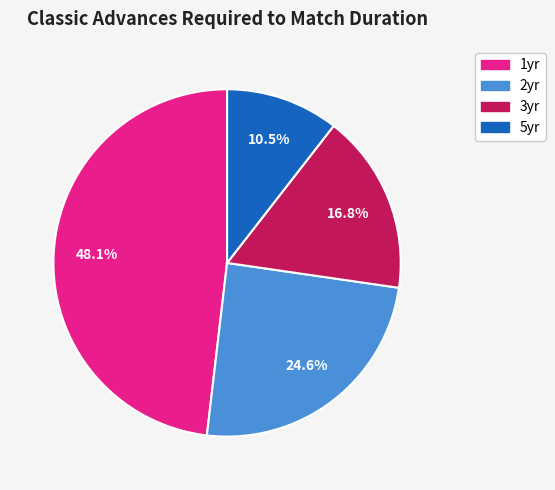

Approximately how many times larger is the value at 2yr compared to 3yr?

1.5